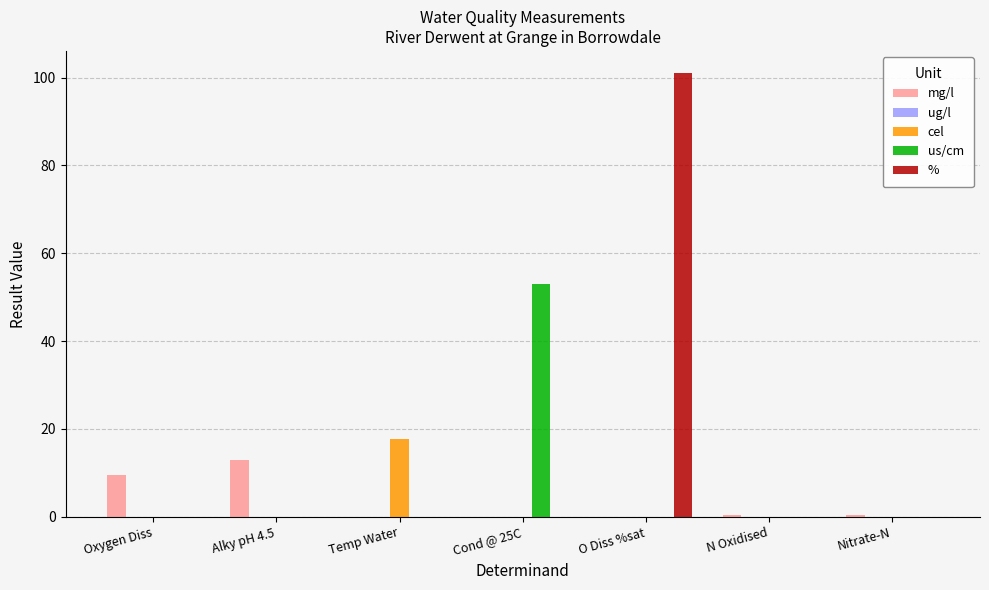

The us/cm series shows 0.0 at Temp Water. True or false?

True